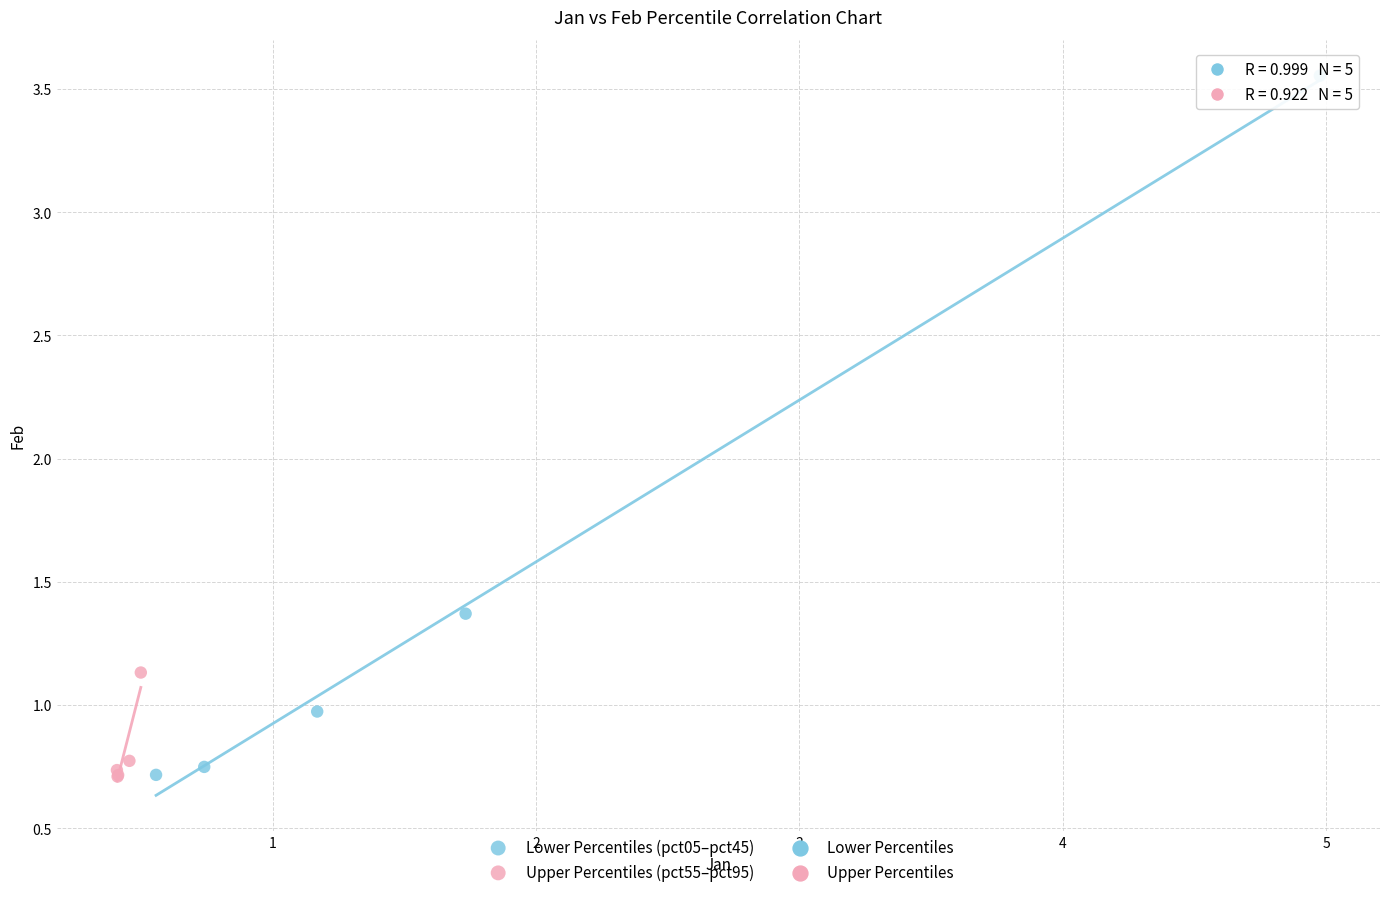

Which series has the widest spread of Y values?

Lower Percentiles (pct05–pct45)